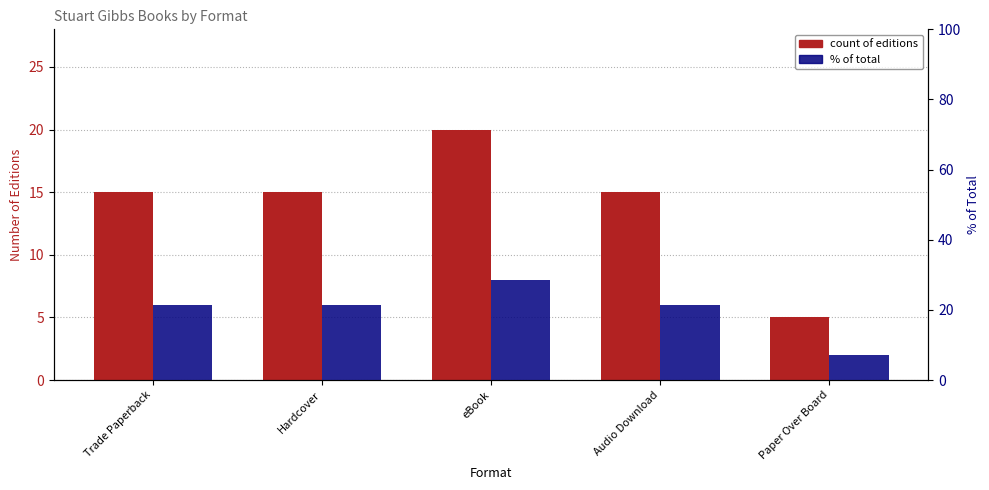

What is the value of the % of total bar at the 1st from the left?

21.4